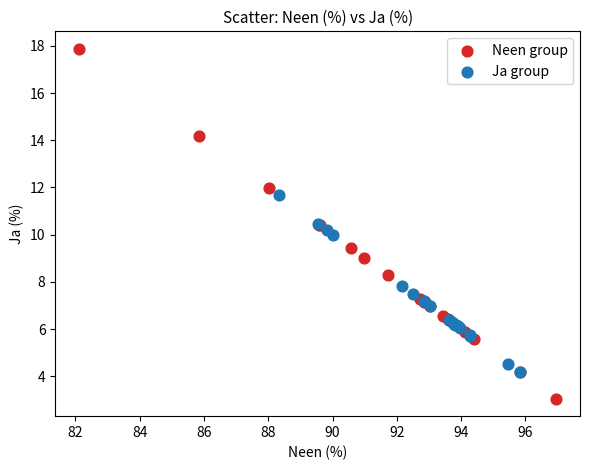

Which series has the widest spread of Y values?

Neen group